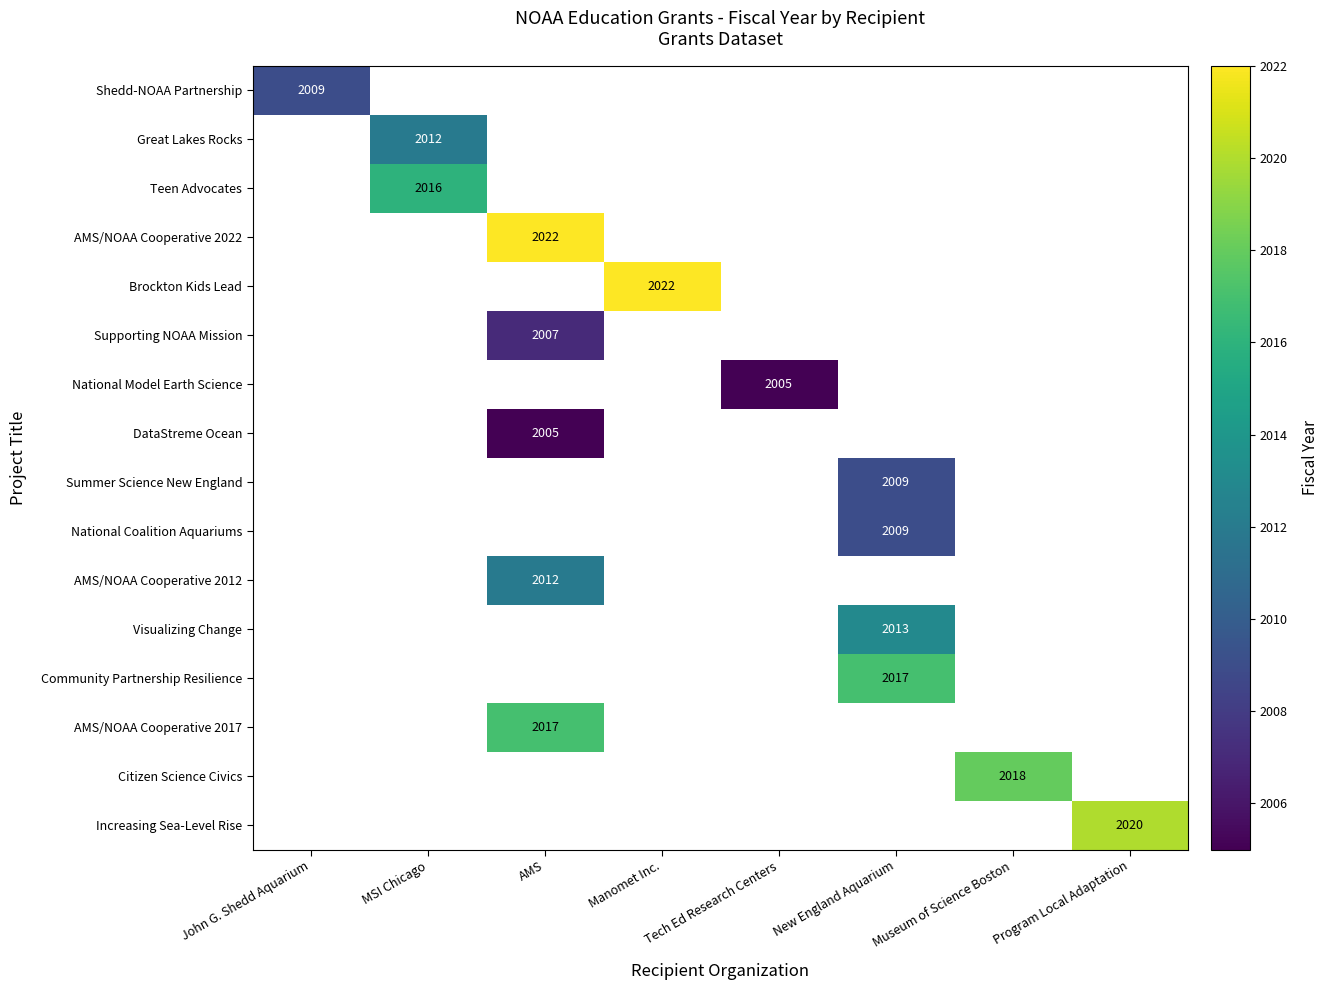

True or false: National Model Earth Science has a value of 2005 at Tech Ed Research Centers.

True